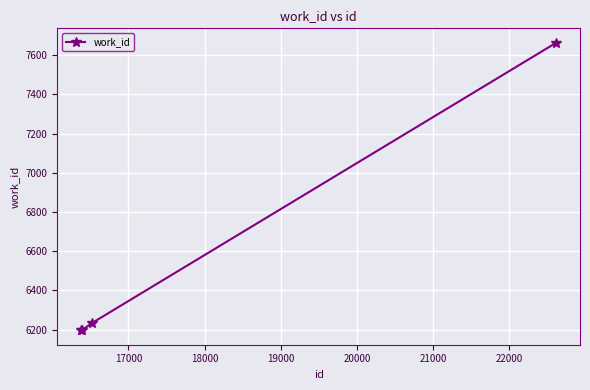

Reading right to left, transcribe all the data shown in this chart.

7664	6234	6196	6196